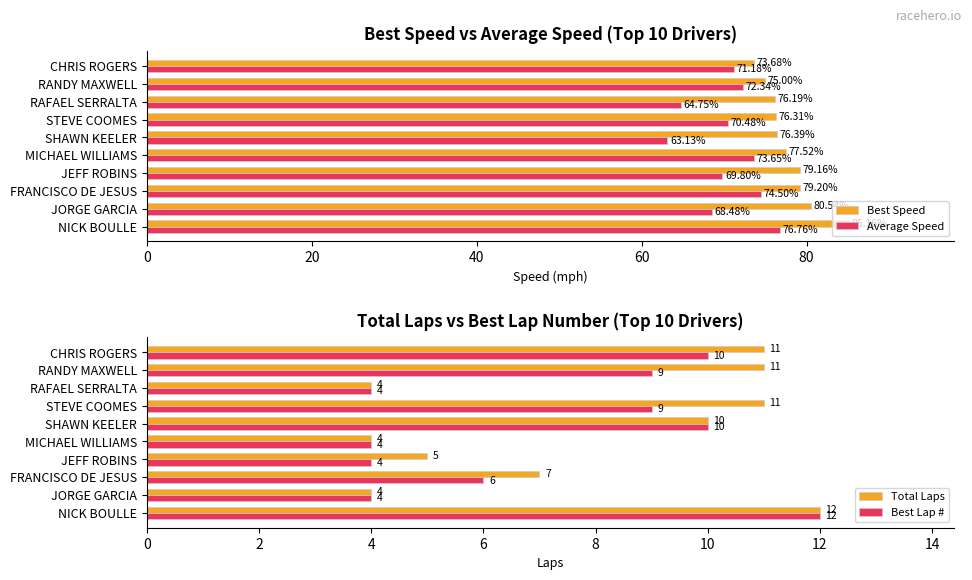

What are all the series names shown in the legend?

Best Speed, Average Speed, Total Laps, Best Lap #